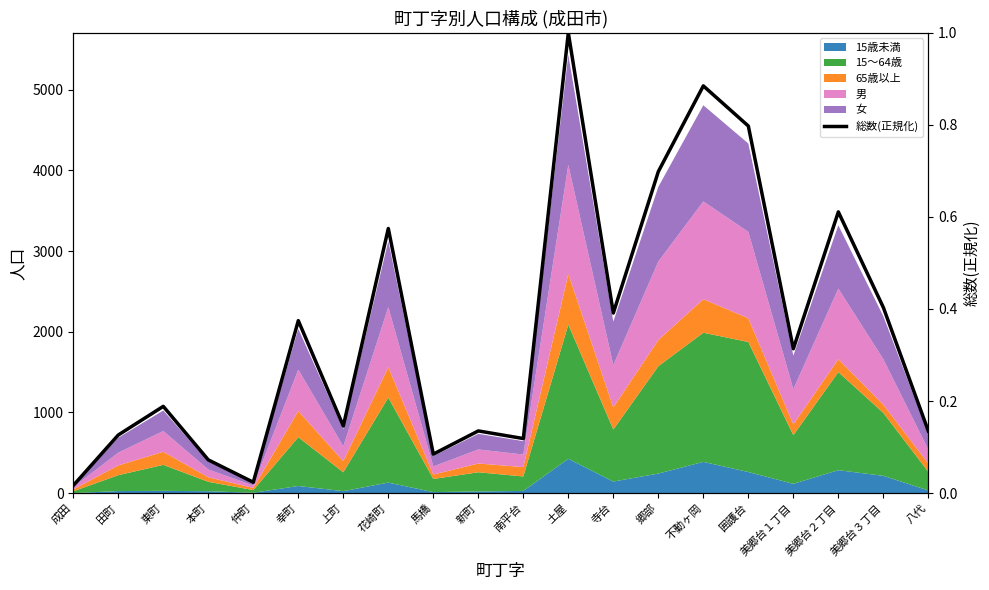

The chart shows a value of 0.0 at 成田. True or false?

False